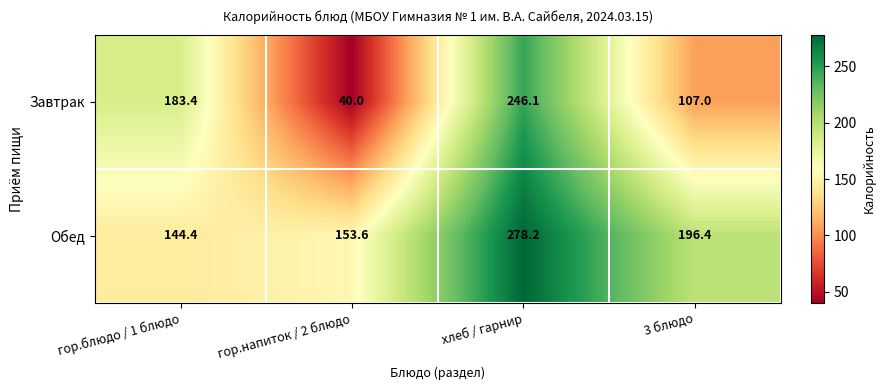

Rank the categories by Обед value from highest to lowest.

хлеб / гарнир, 3 блюдо, гор.напиток / 2 блюдо, гор.блюдо / 1 блюдо